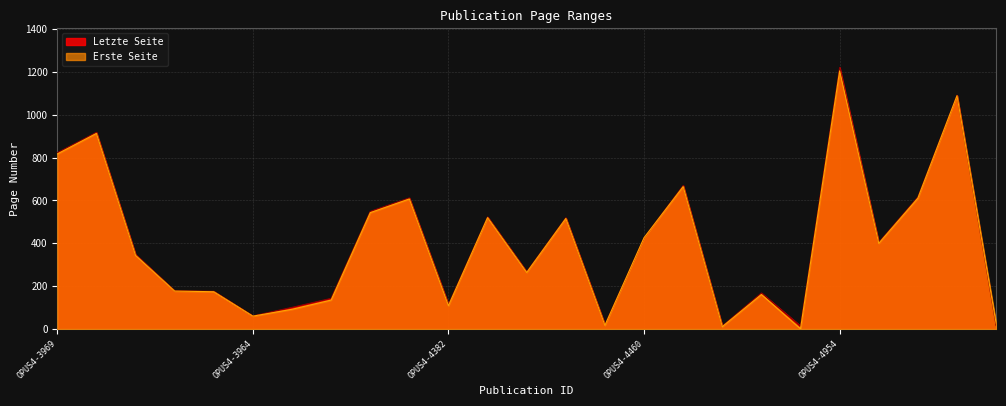

What is the difference between the second highest and minimum values in the Erste Seite series?

1088